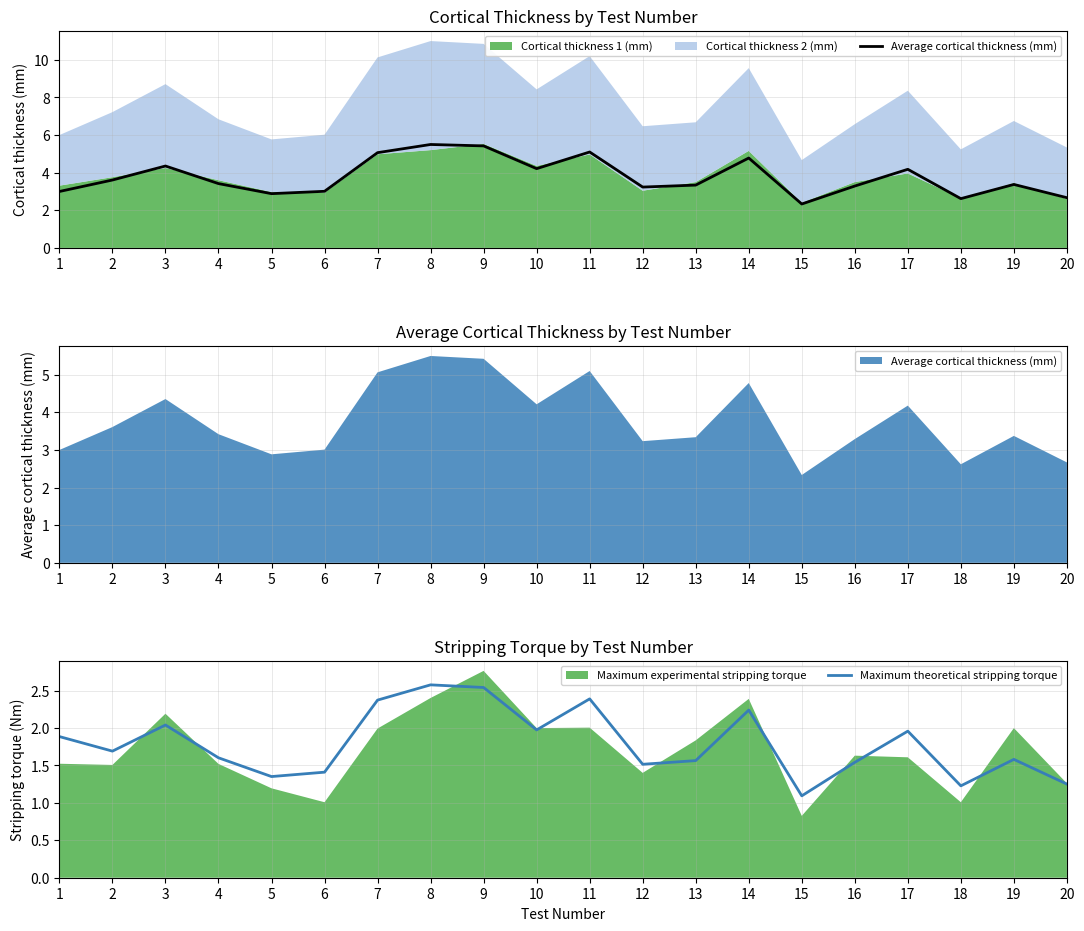

True or false: Average cortical thickness (mm) and Maximum theoretical stripping torque intersect in this chart.

False